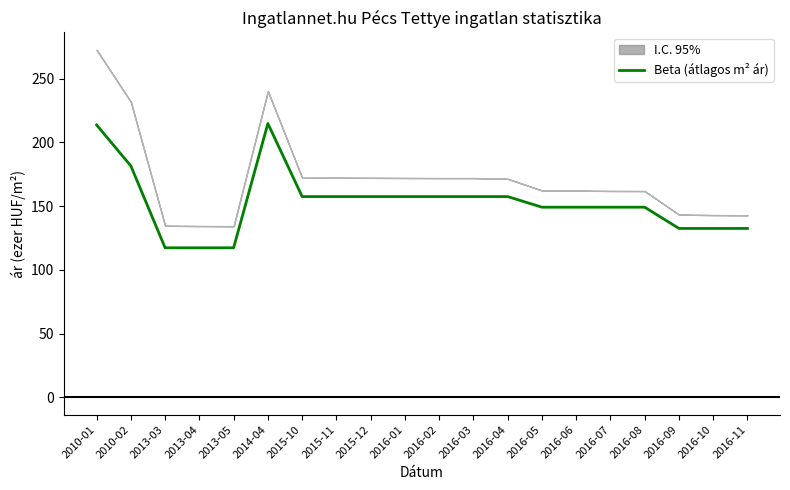

At which label does the data first exceed 157?

2010-01